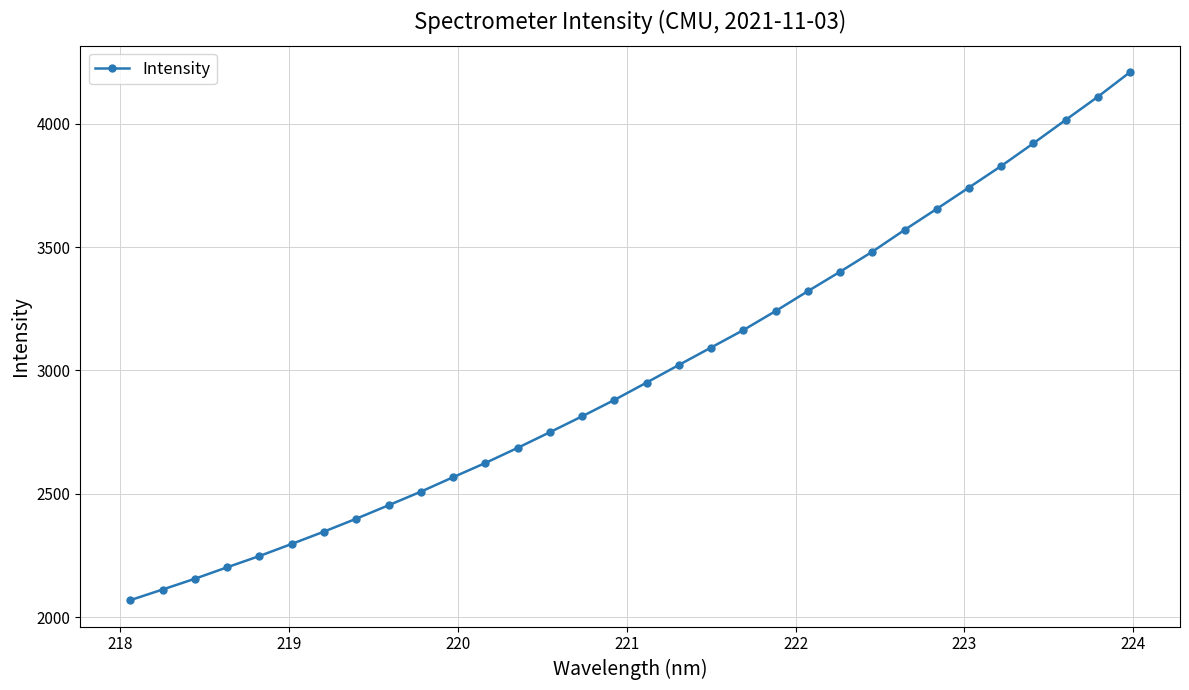

True or false: the data has more than 1 interior local peaks.

False